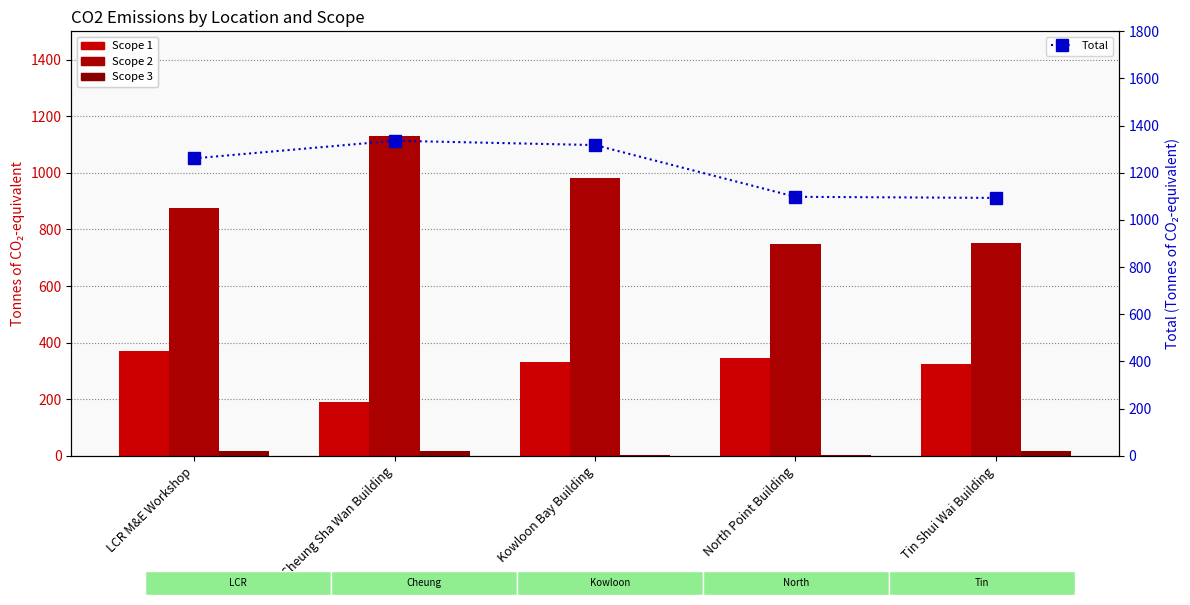

How many values in the Scope 1 series exceed 332?

3